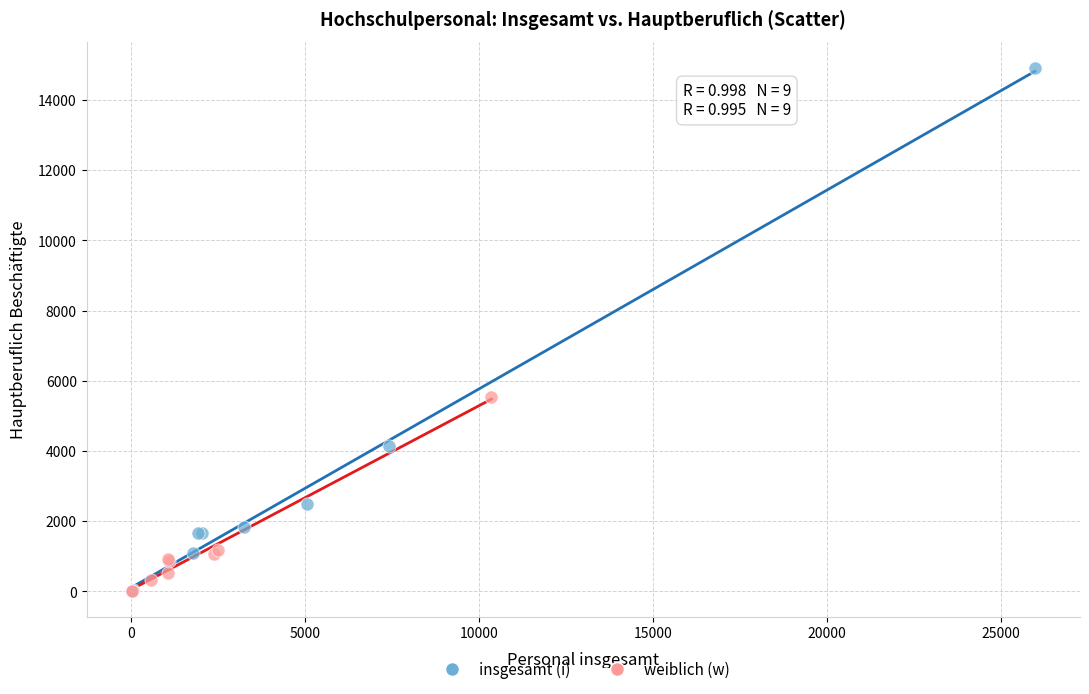

Which series contains the highest Y value?

insgesamt (i)